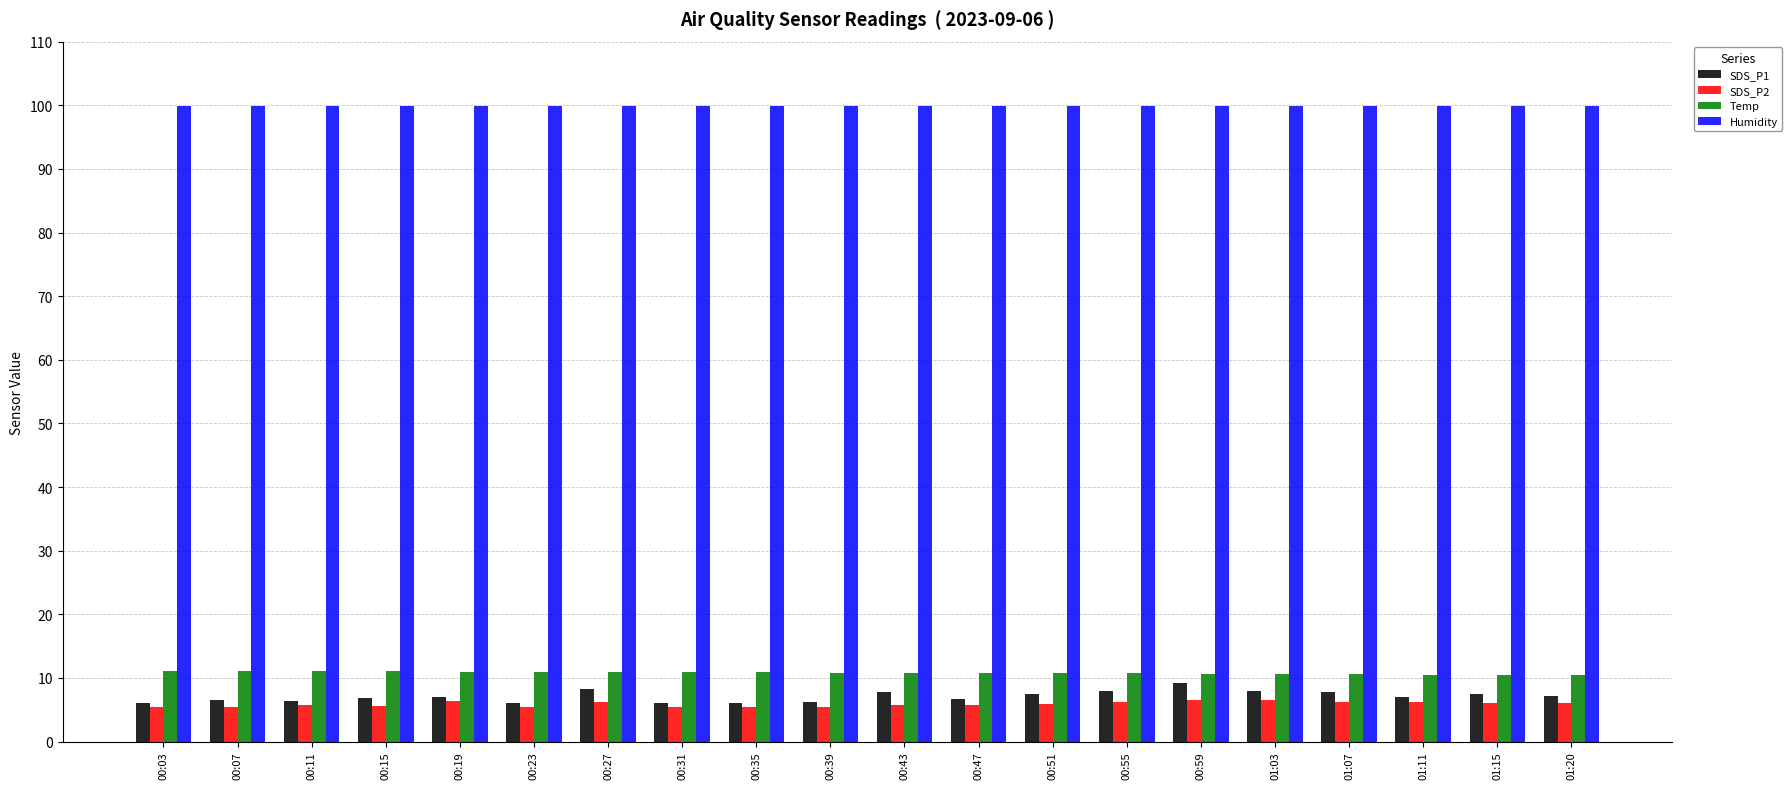

What is the sum of all SDS_P1 values?

141.7